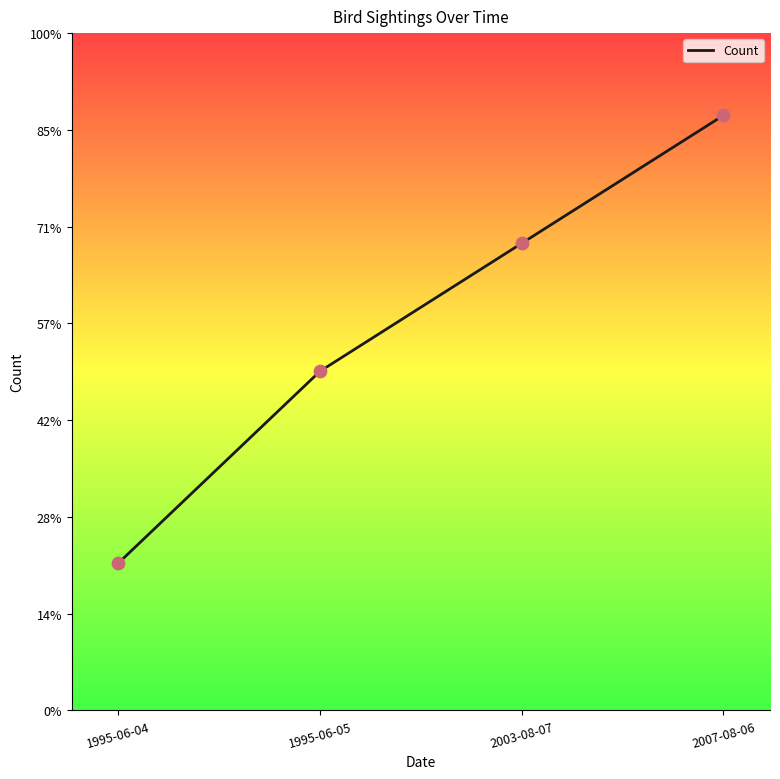

Which has a higher value, 2007-08-06 or 1995-06-05?

2007-08-06